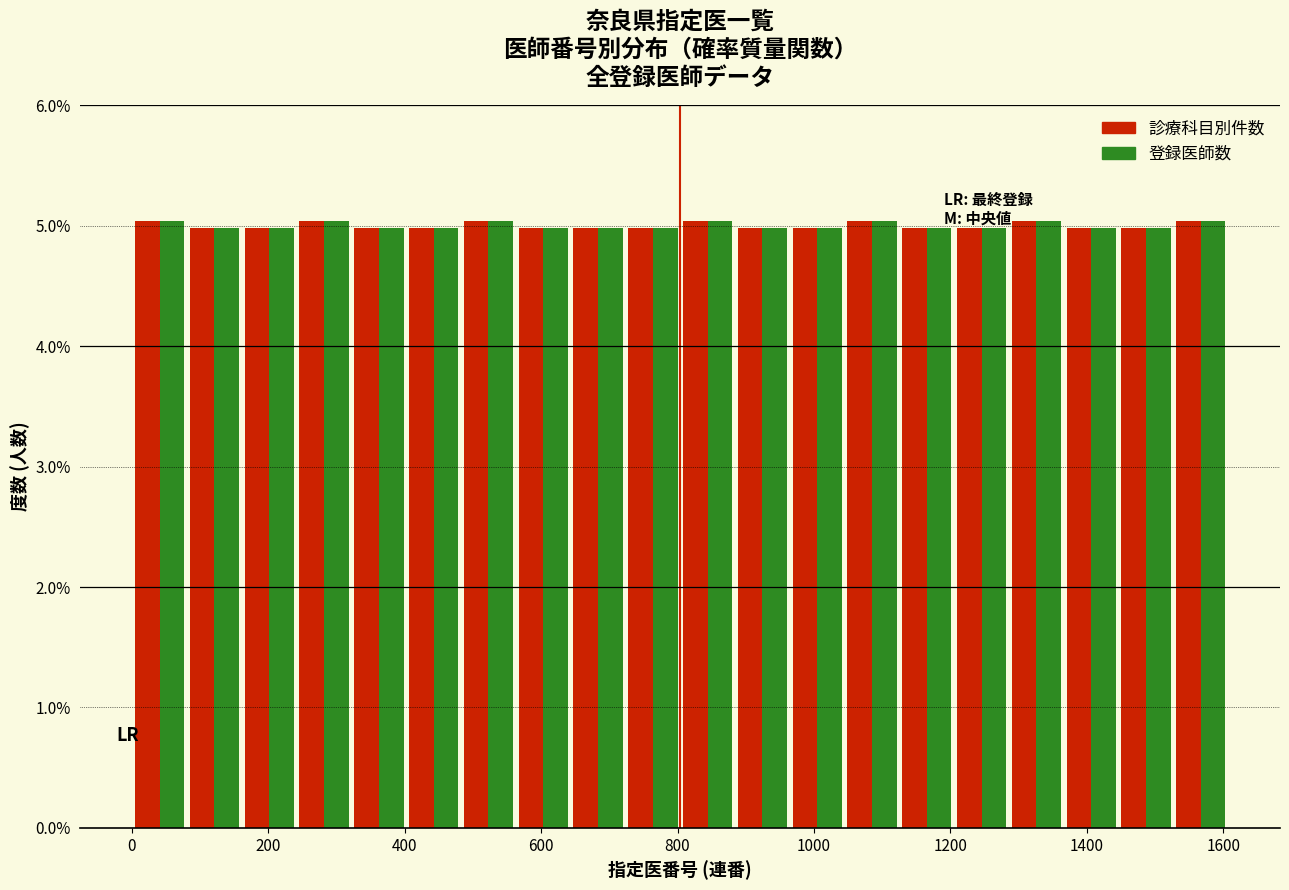

Reading left to right, transcribe this chart: for each range on the x-axis, give the height of each series' bar. Neither the bar edges nor the heights are printed on the chart, so give them approximately, as read against the axes.

0 to 80: 診療科目別件数=5	登録医師数=5
80 to 160: 診療科目別件数=5	登録医師数=5
160 to 240: 診療科目別件数=5	登録医師数=5
240 to 320: 診療科目別件数=5	登録医師数=5
320 to 400: 診療科目別件数=5	登録医師数=5
400 to 480: 診療科目別件数=5	登録医師数=5
480 to 560: 診療科目別件数=5	登録医師数=5
560 to 640: 診療科目別件数=5	登録医師数=5
640 to 720: 診療科目別件数=5	登録医師数=5
720 to 800: 診療科目別件数=5	登録医師数=5
800 to 880: 診療科目別件数=5	登録医師数=5
880 to 960: 診療科目別件数=5	登録医師数=5
960 to 1040: 診療科目別件数=5	登録医師数=5
1040 to 1120: 診療科目別件数=5	登録医師数=5
1120 to 1200: 診療科目別件数=5	登録医師数=5
1200 to 1280: 診療科目別件数=5	登録医師数=5
1280 to 1360: 診療科目別件数=5	登録医師数=5
1360 to 1440: 診療科目別件数=5	登録医師数=5
1440 to 1520: 診療科目別件数=5	登録医師数=5
1520 to 1600: 診療科目別件数=5	登録医師数=5